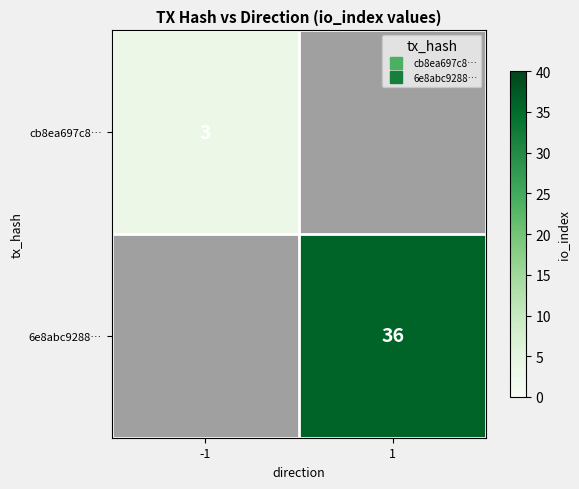

What is the total value across all series at 1?

36